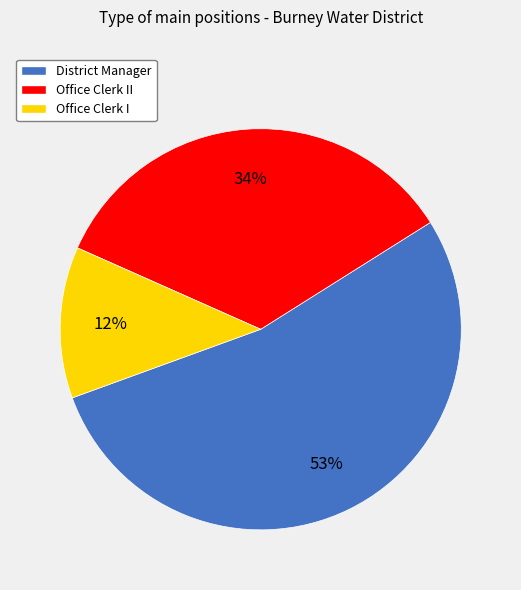

What is the ratio of the value at Office Clerk II to the value at Office Clerk I?

2.8